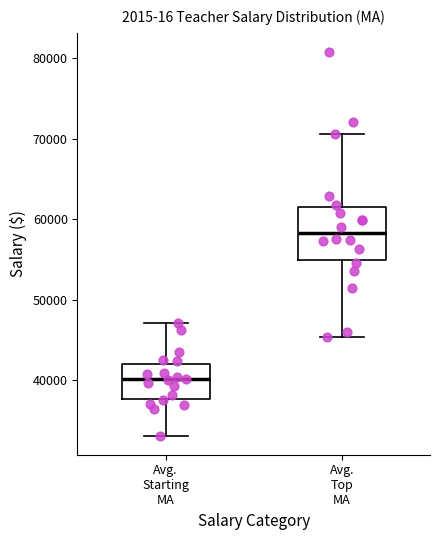

Reading left to right, read every box against the y-axis: the position of its median line, the range the box covers, and the ends of its whiskers. The values are not printed on the chart, so give them approximately, as read against the axis.

Avg. Starting MA: median 40000, box 38000 to 42000, whiskers 33000 to 47000
Avg. Top MA: median 58000, box 55000 to 62000, whiskers 45000 to 71000